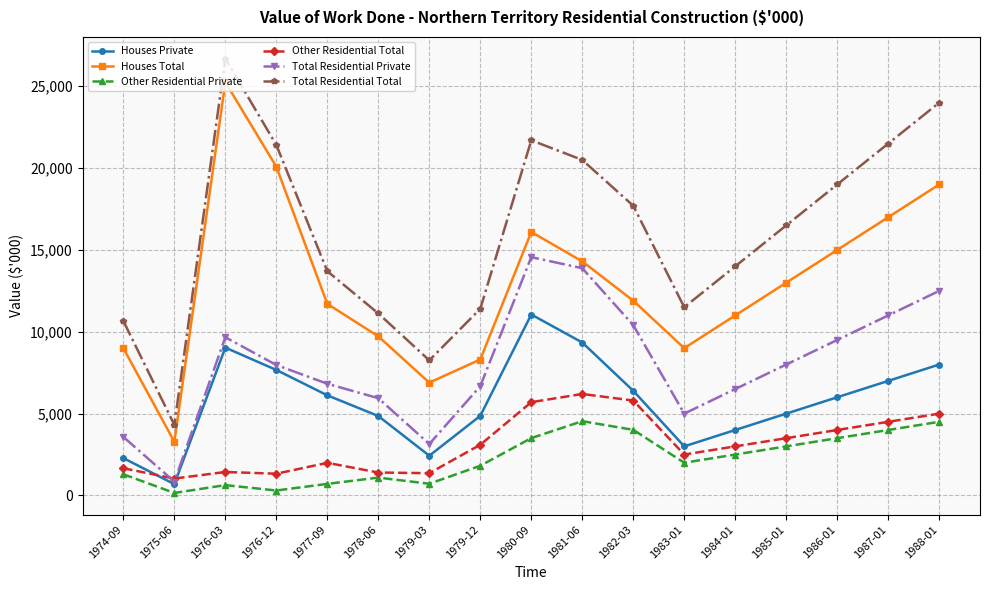

True or false: Houses Private and Houses Total cross at least once.

False